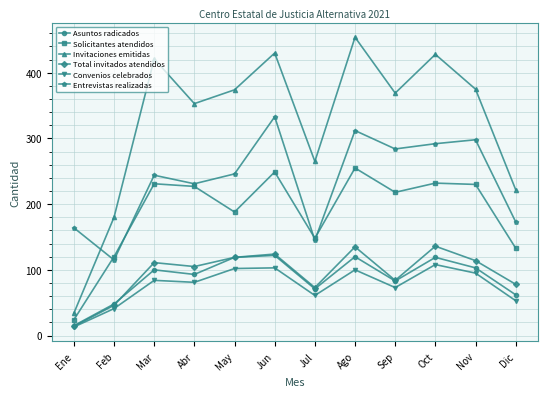

At which label does Convenios celebrados reach its minimum?

Ene